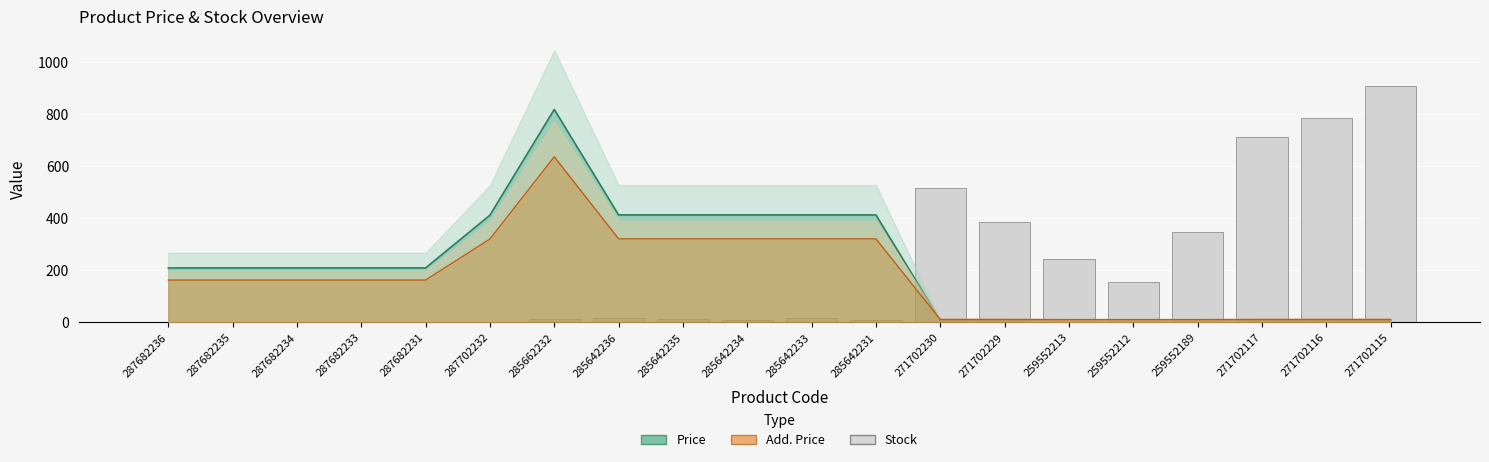

What is the ratio of the value at 271702229 to the value at 271702116?

0.5